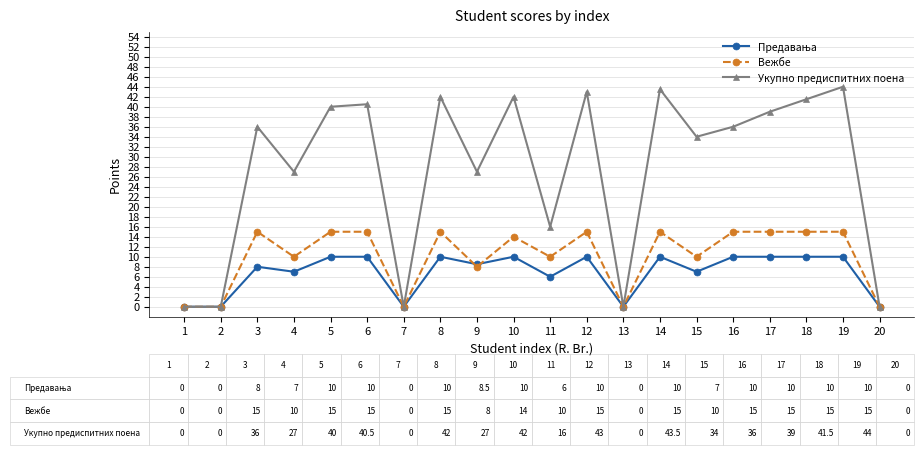

Which series has the largest total across all categories?

Укупно предиспитних поена